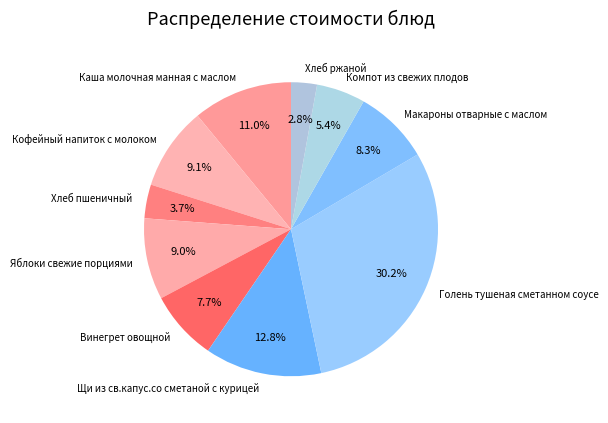

Is it true that Каша молочная манная с маслом is 3% of the pie?

False